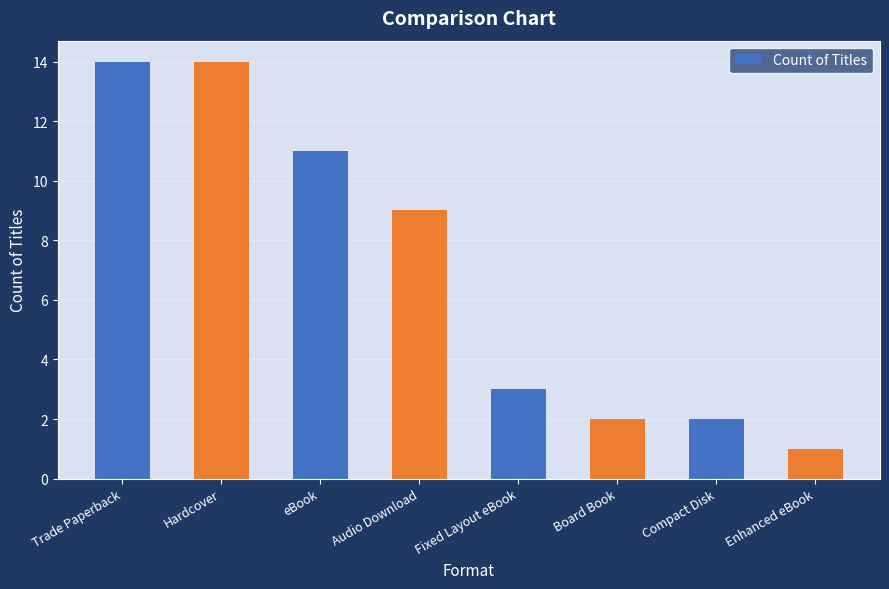

Which label corresponds to the smallest value in the chart?

Enhanced eBook